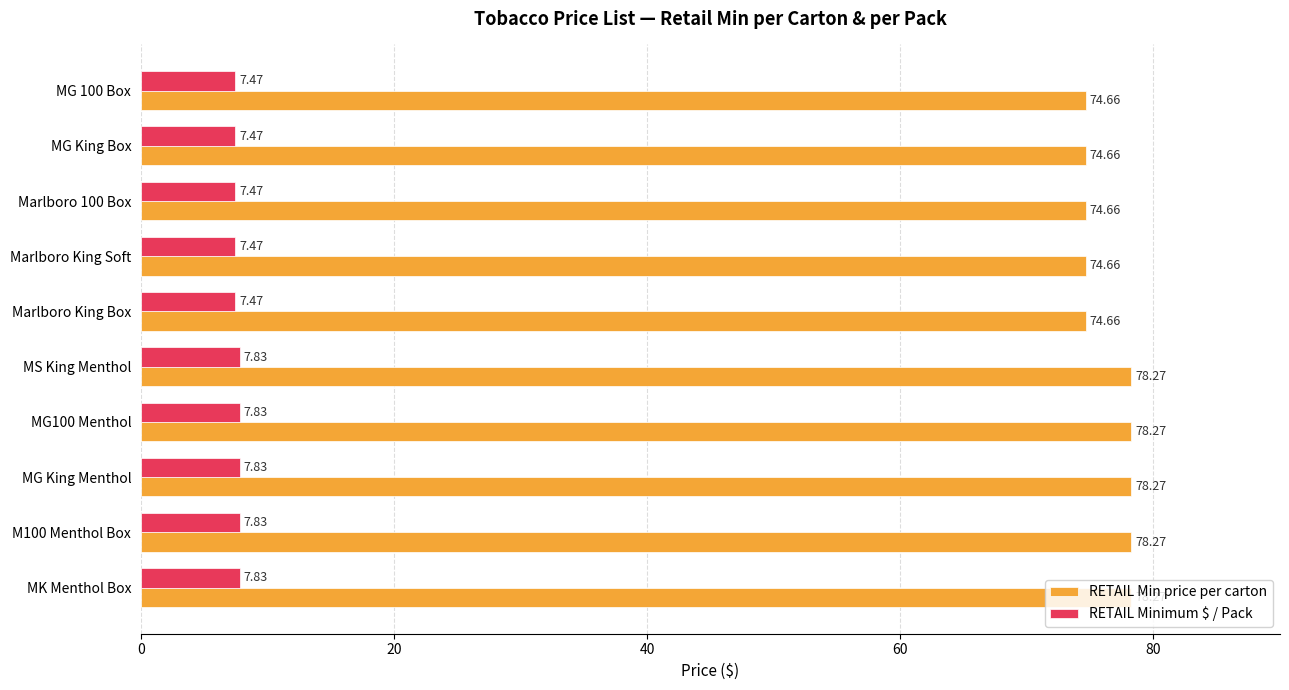

List the series in order of their overall mean, highest first.

RETAIL Min price per carton, RETAIL Minimum $ / Pack